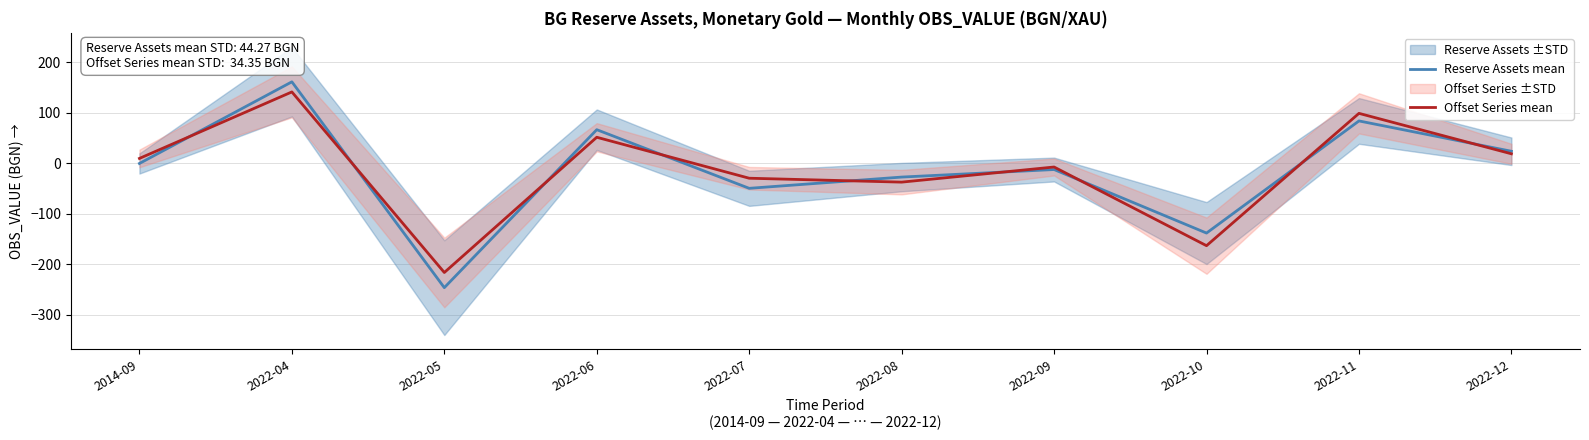

Rank the series by their maximum value, from highest to lowest.

Reserve Assets mean, Offset Series mean